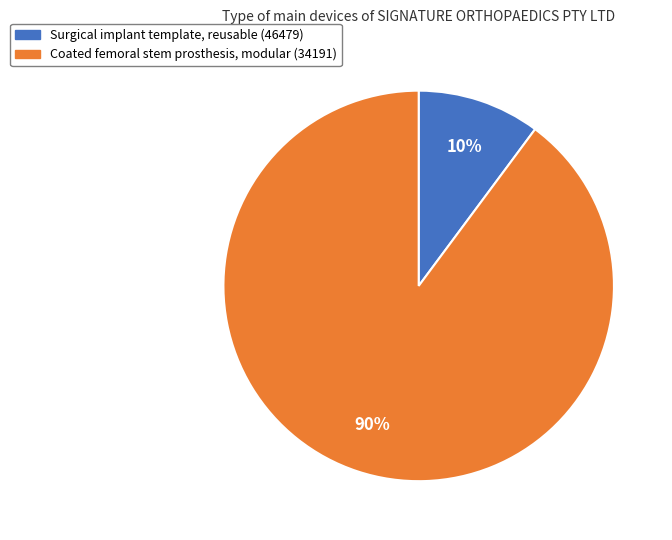

To the nearest percent, what is the difference between the largest and smallest slice percentages?

80%